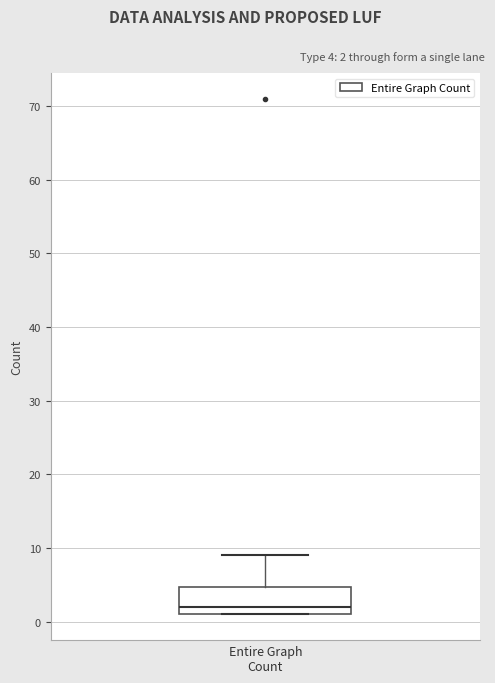

Read this box plot against the y-axis: the position of the median line, the range covered by the box, and the ends of both whiskers. The values are not printed on the chart, so give them approximately, as read against the axis.

median 2, box 1 to 5, whiskers 1 to 9